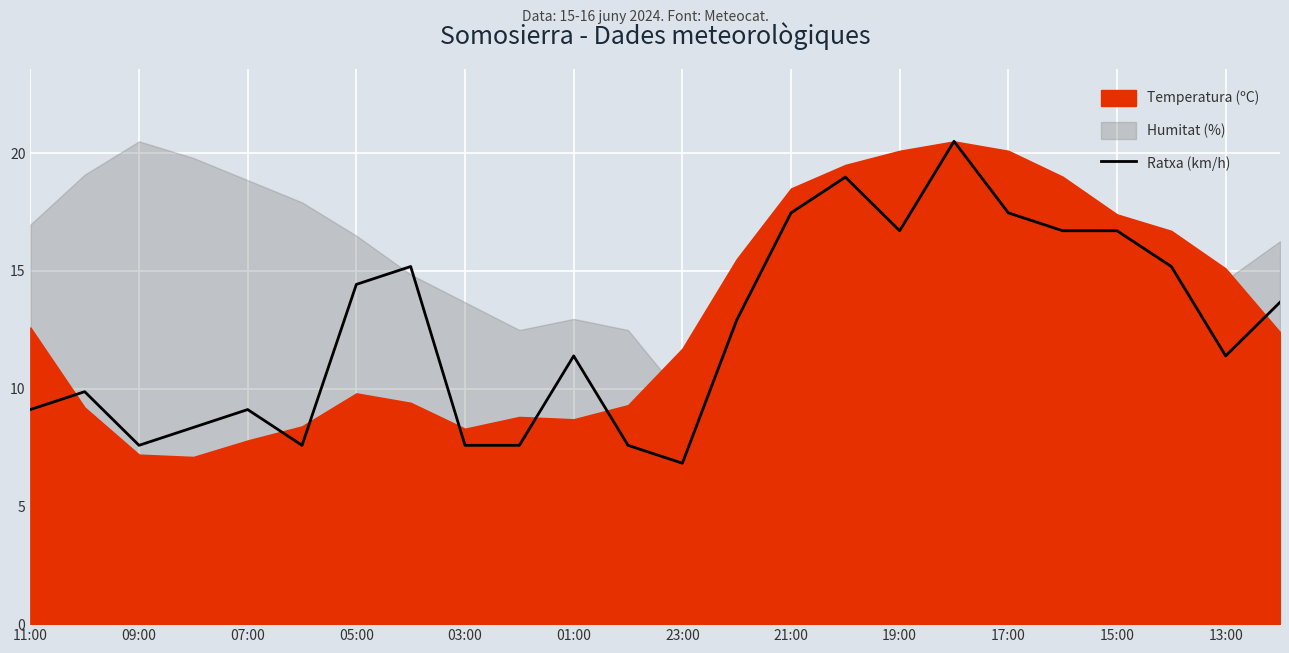

What is the maximum value for Ratxa (km/h)?

20.5